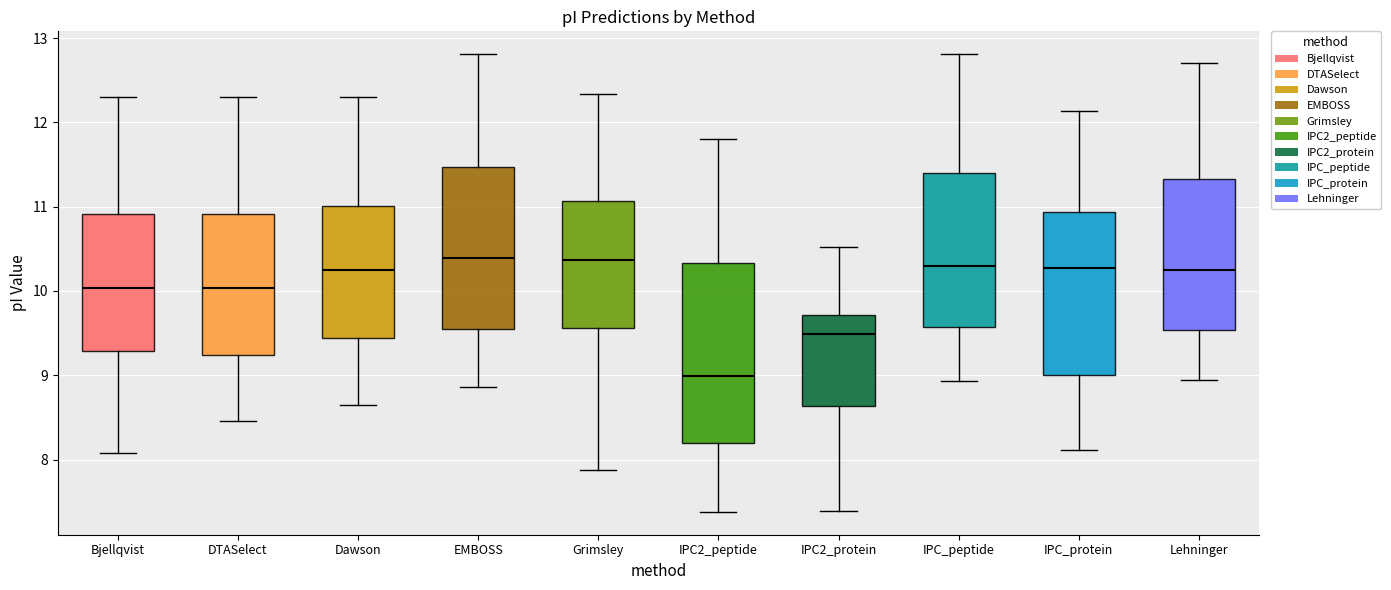

Which box has the lowest median line?

IPC2_peptide